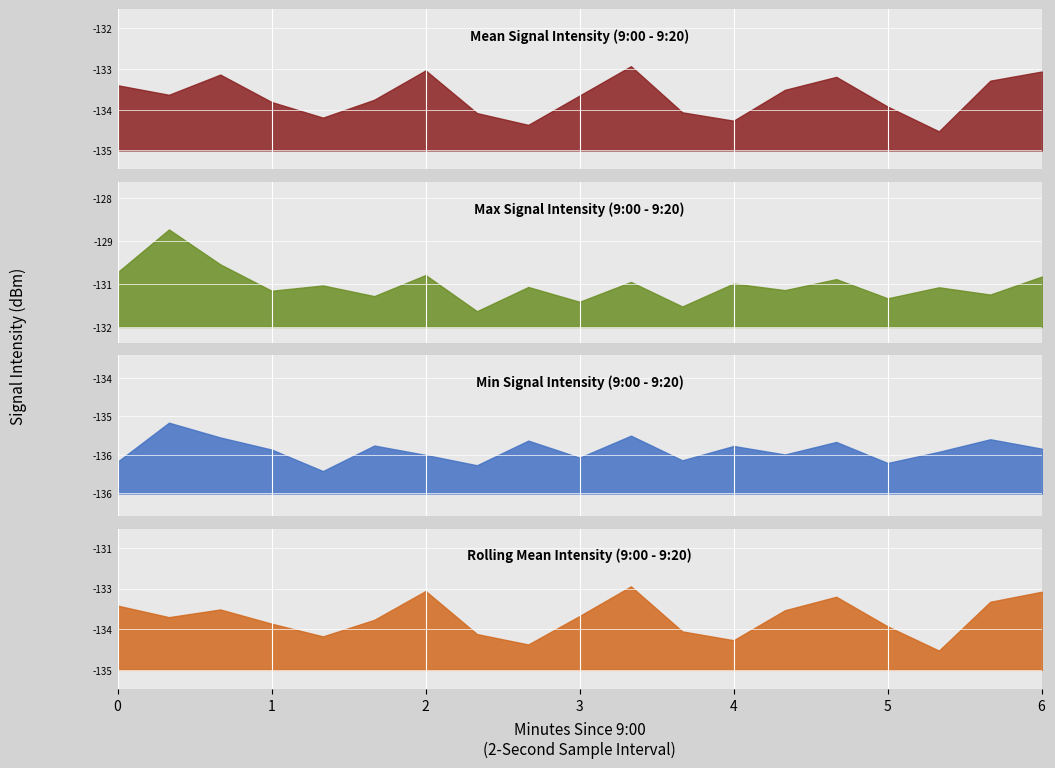

Is the value of Max Intensity (dBm) at 8 greater than the value of Min Intensity (dBm) at 4?

Yes